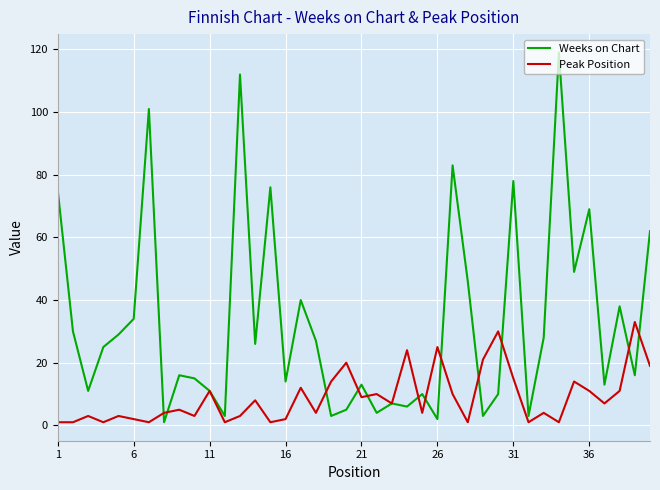

Which series has the largest total across all categories?

Weeks on Chart